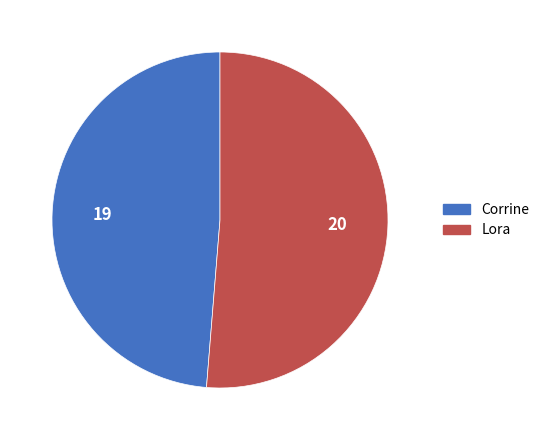

What is the majority slice?

Lora